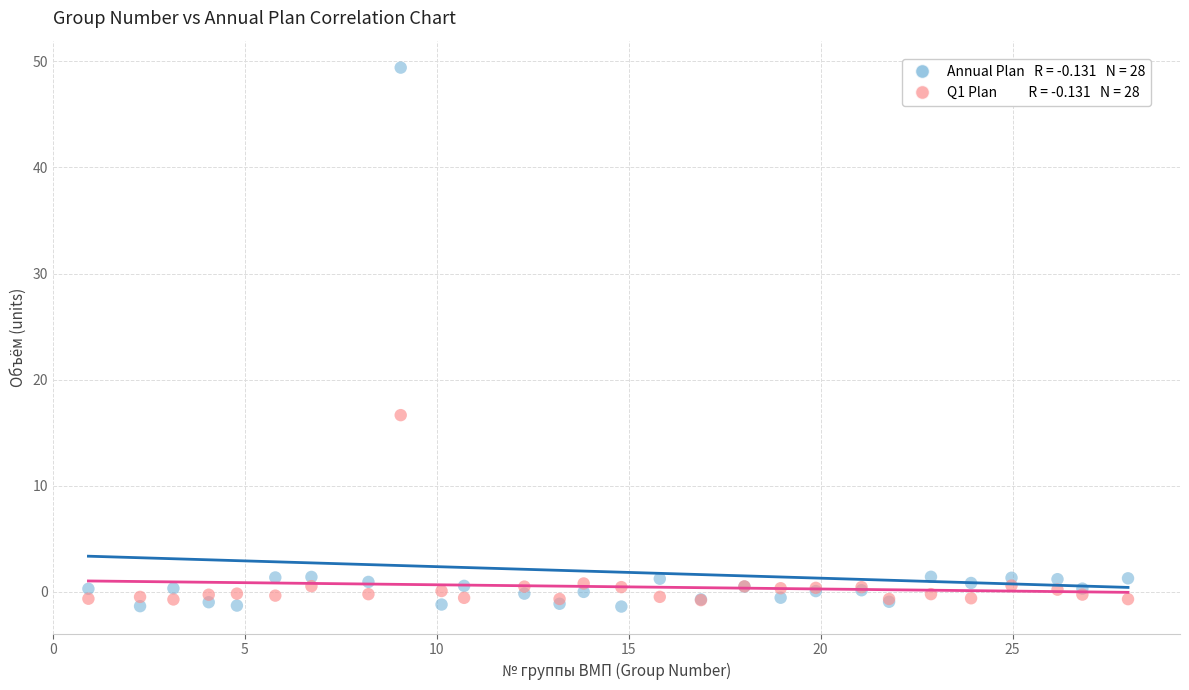

Across all series, what Y value is closest to 24?

16.6